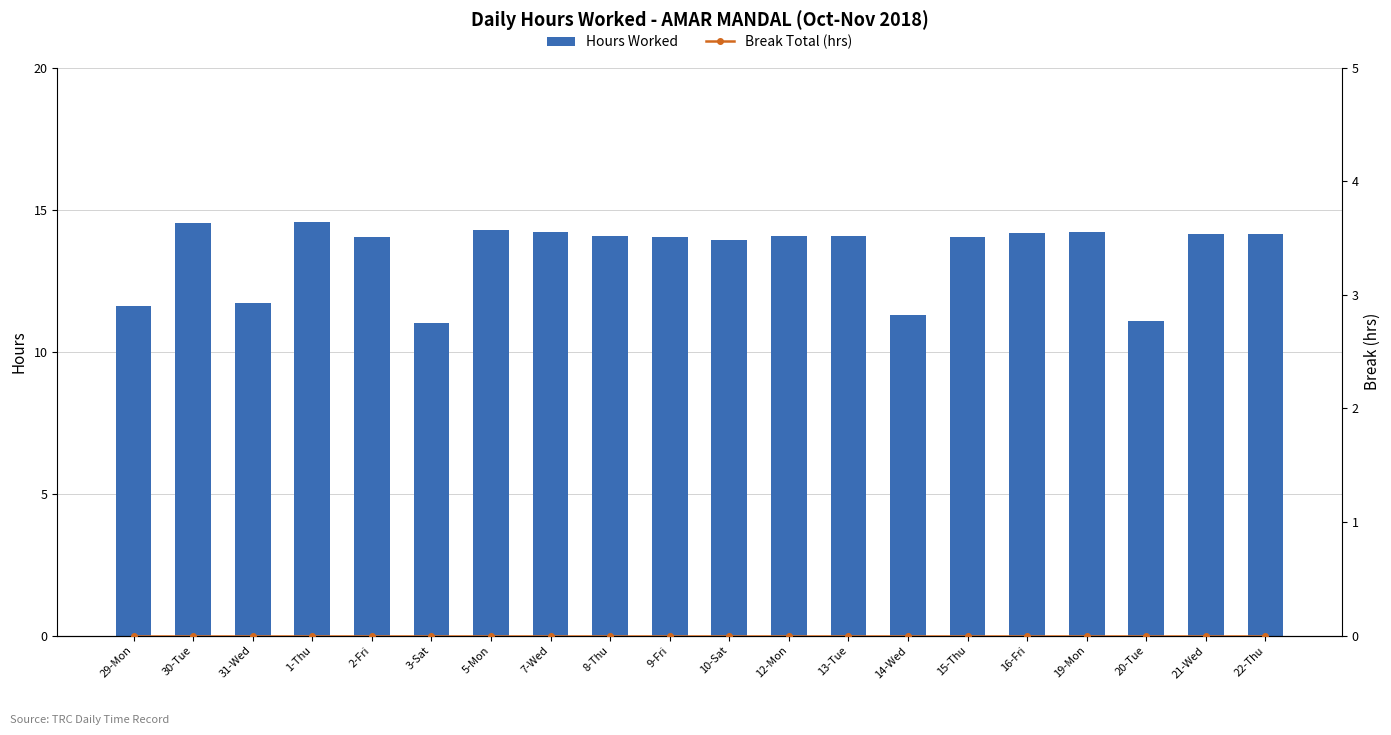

Is the value of Hours Worked at 19-Mon greater than the value of Break Total (hrs) at 31-Wed?

Yes